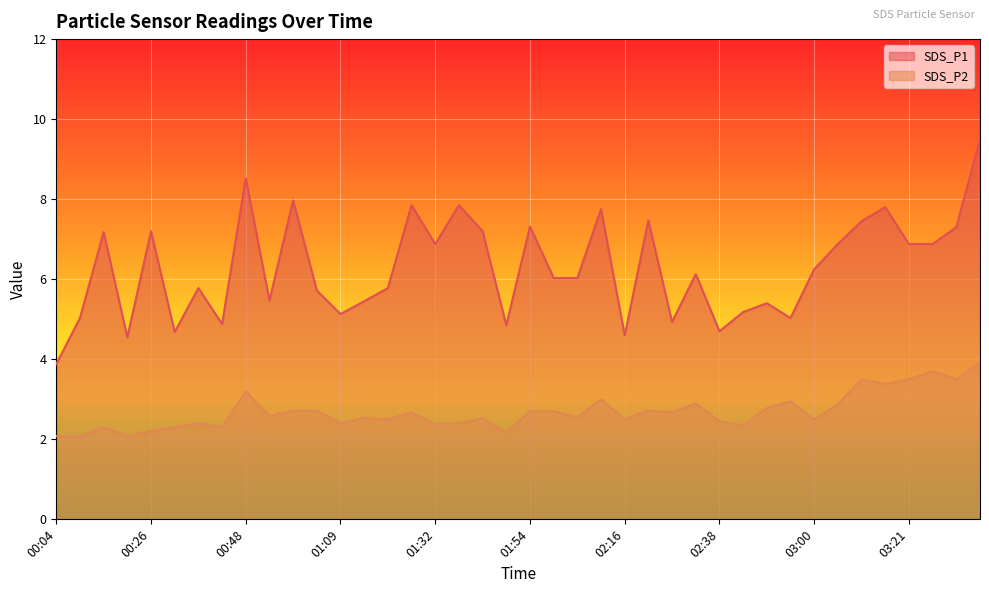

Where is SDS_P2 nearest to the value 3?

02:11